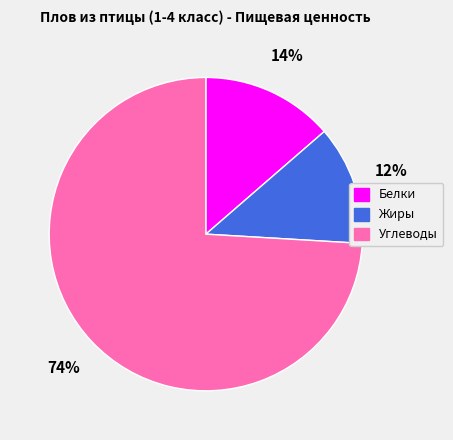

Rank the categories by value from lowest to highest.

Жиры, Белки, Углеводы